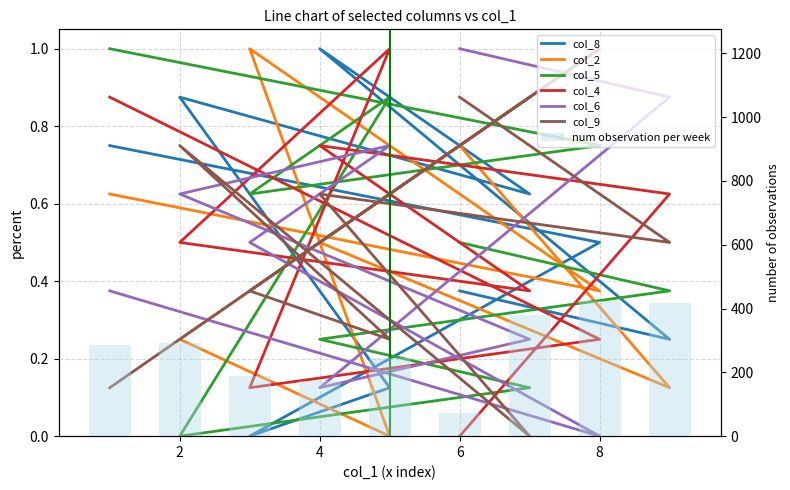

The value of col_5 at 1 is 1.0. True or false?

True